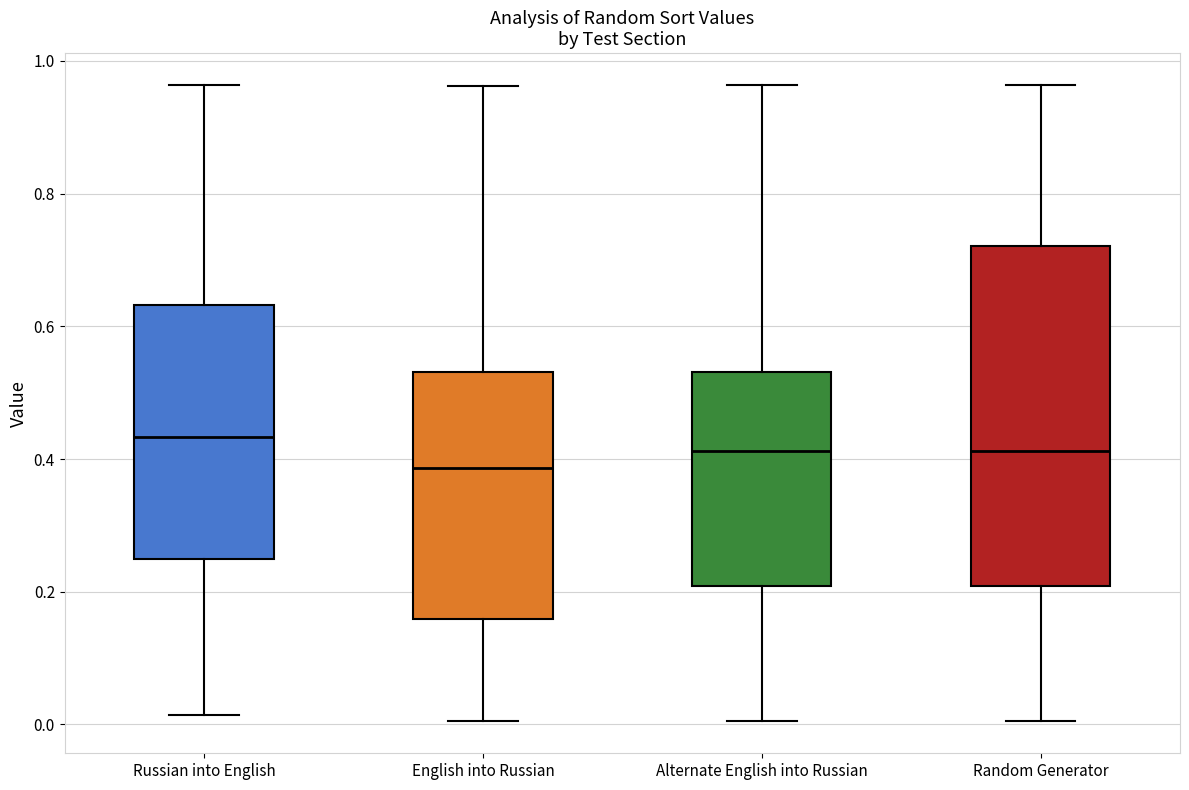

Which box is the tallest, from its lower edge to its upper edge?

Random Generator